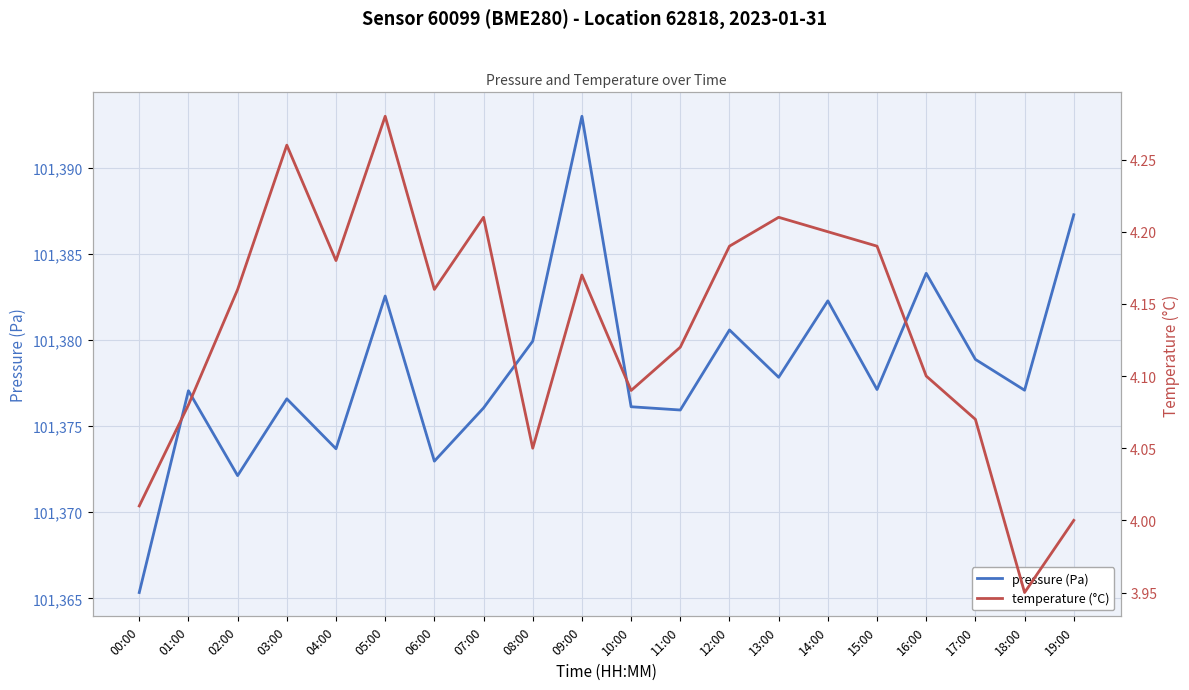

List the series in order of their overall mean, highest first.

pressure (Pa), temperature (°C)